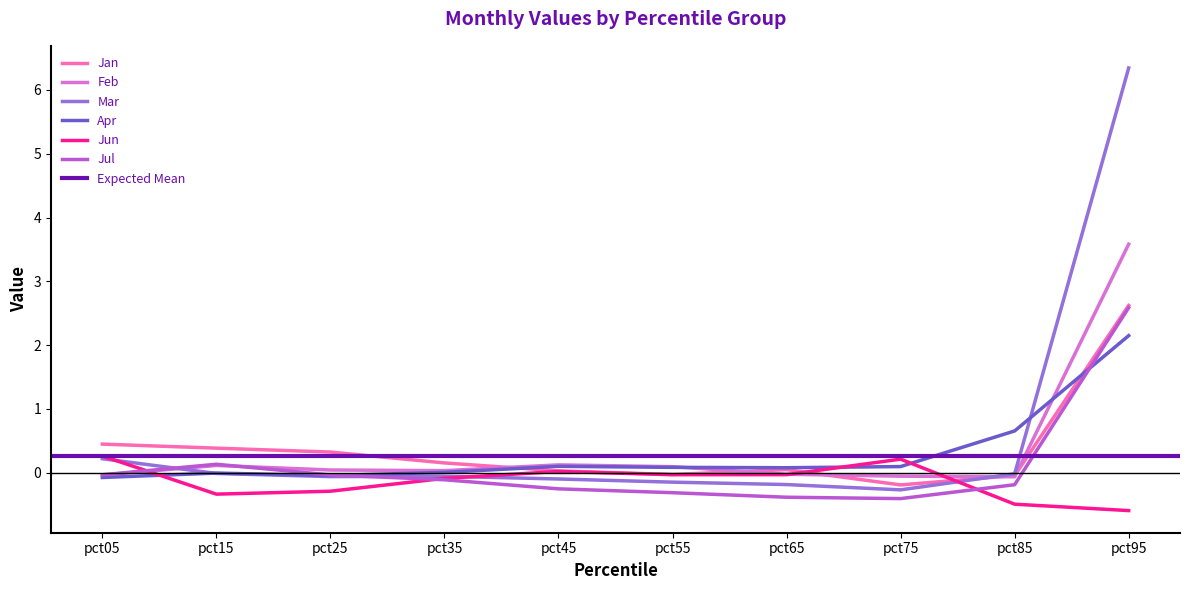

List the labels in order of Jul value, largest first.

pct95, pct15, pct05, pct25, pct35, pct85, pct45, pct55, pct65, pct75